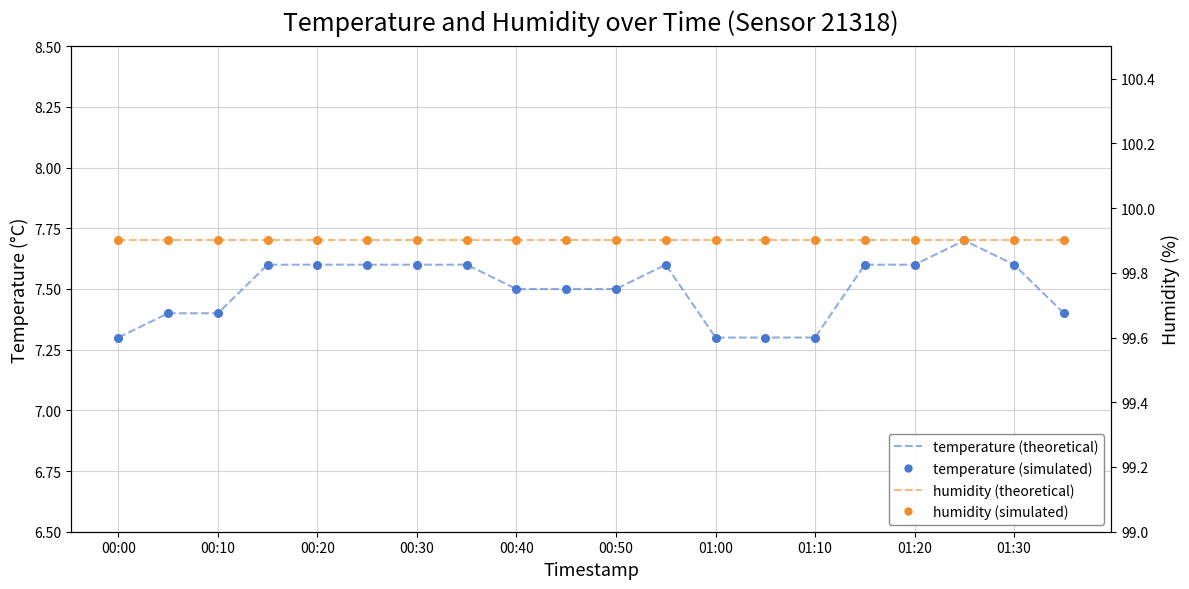

At which category is the sum across all series the highest?

17